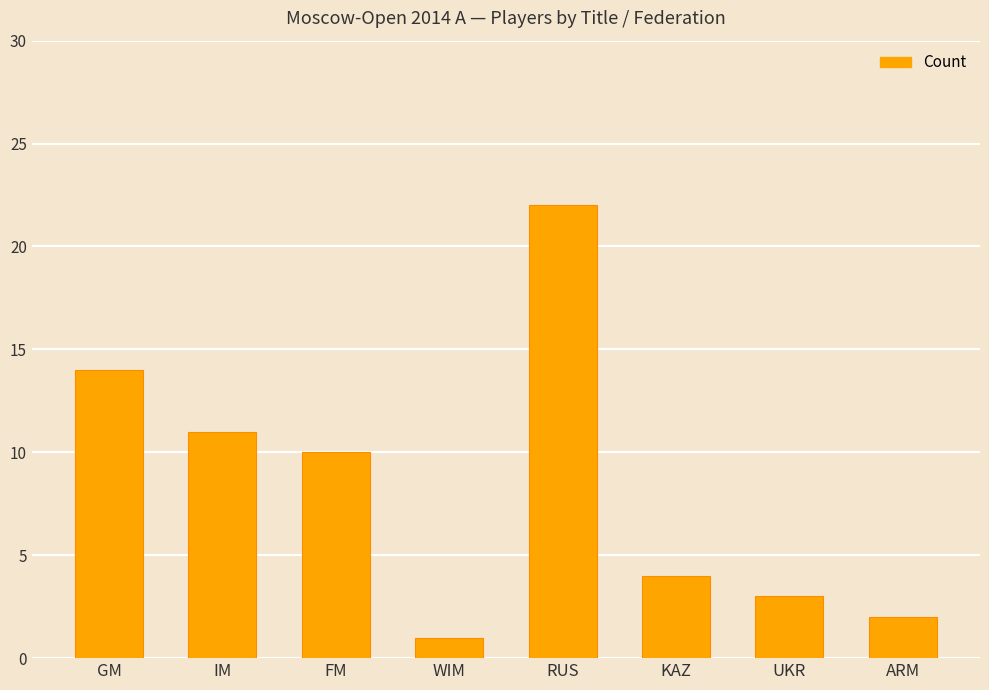

What is the label of the 7th bar from the right?

IM